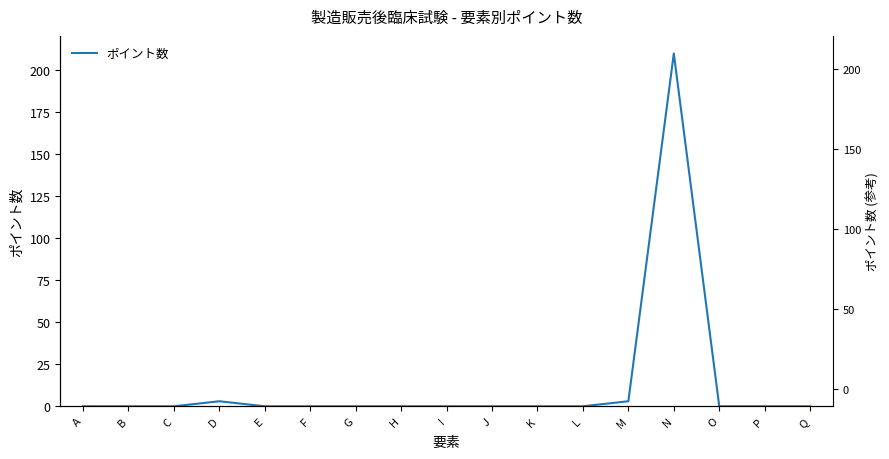

Reading left to right, what are all the values shown in this chart?

0	0	0	3	0	0	0	0	0	0	0	0	3	210	0	0	0